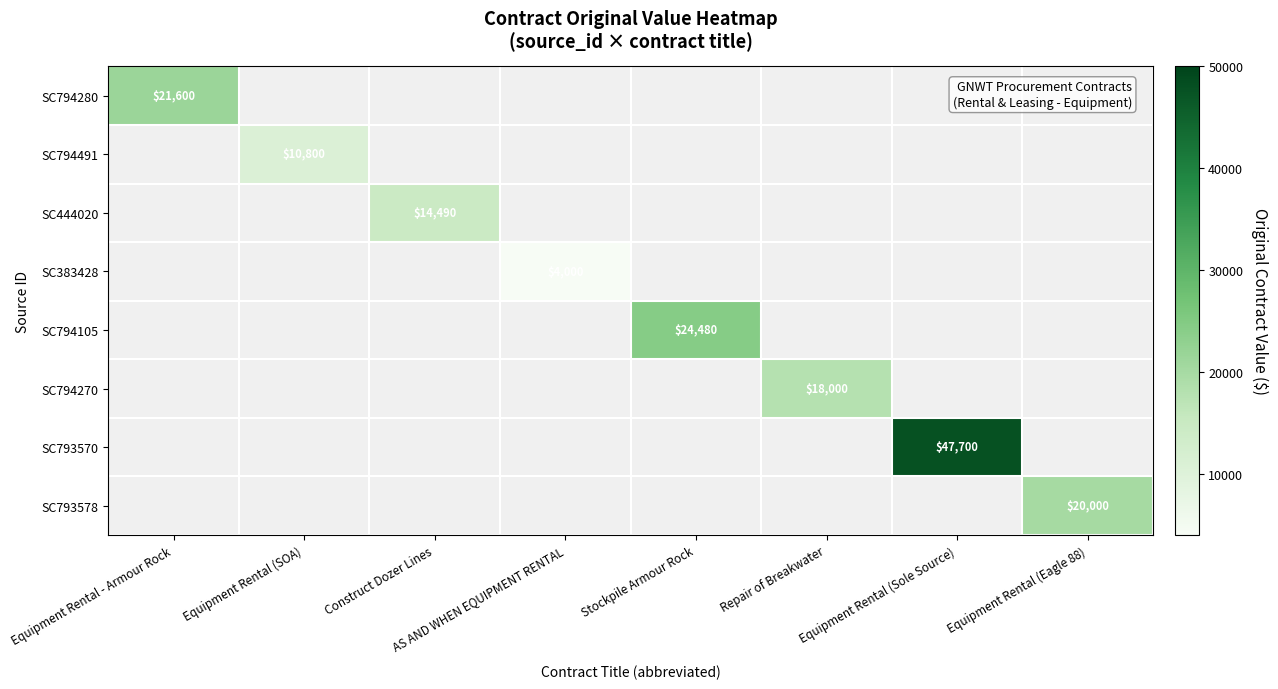

The SC794105 series shows 24480 at Stockpile Armour Rock. True or false?

True